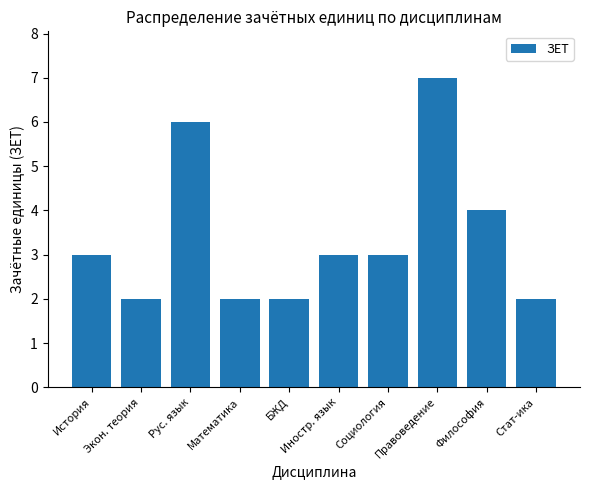

The chart shows a value of 1 at Стат-ика. True or false?

False